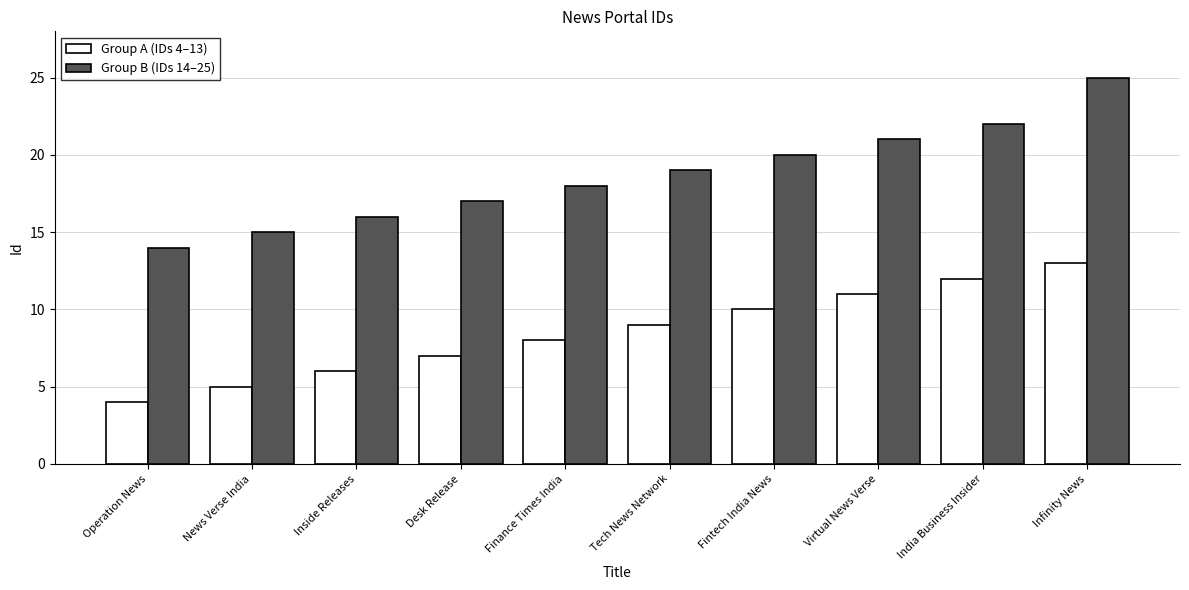

Rank the series by their average value, from lowest to highest.

Group A (IDs 4–13), Group B (IDs 14–25)